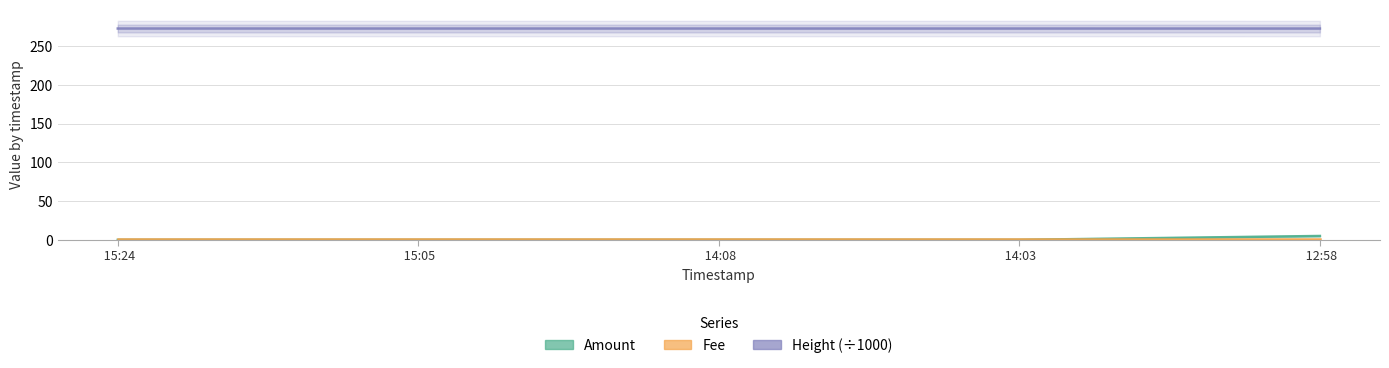

Reading left to right, list all the values displayed in this chart.

Amount: 0.0	0.0	0.0	0.0	5.0
Fee: 1.0	1.0	1.0	1.0	1.0
Height (÷1000): 273.1	273.1	273.1	273.1	273.0